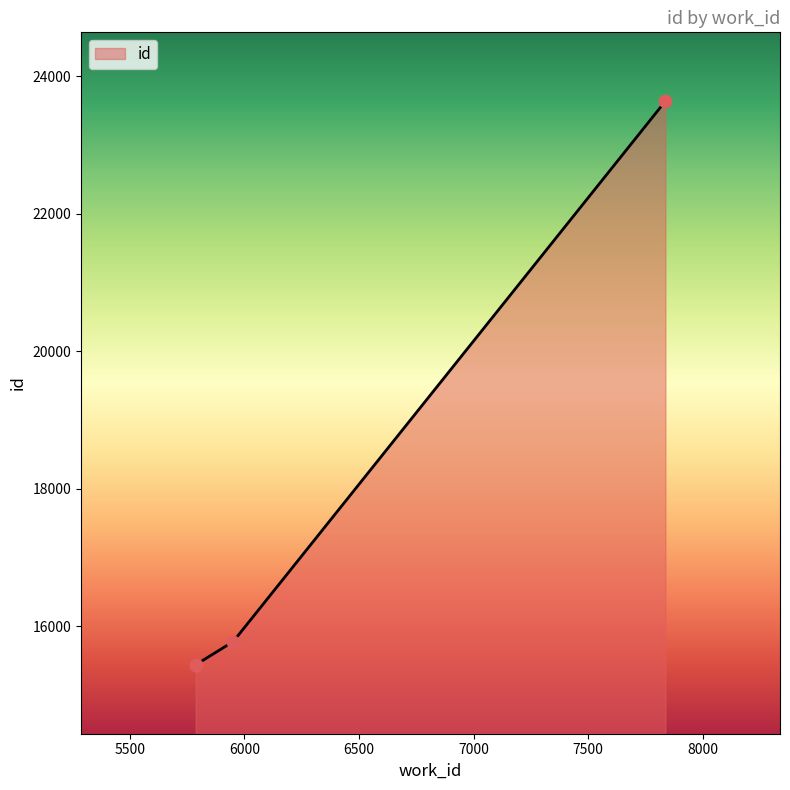

What is the change in value from 5787 to 5951?

+338